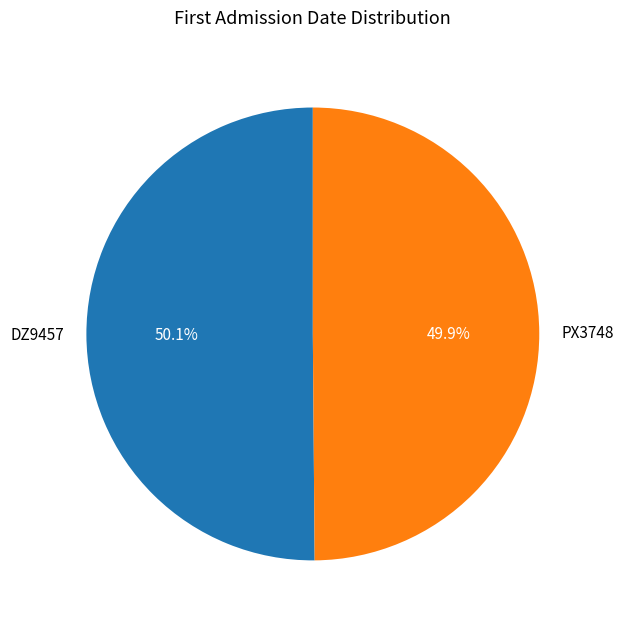

How many segments does this pie chart have?

2